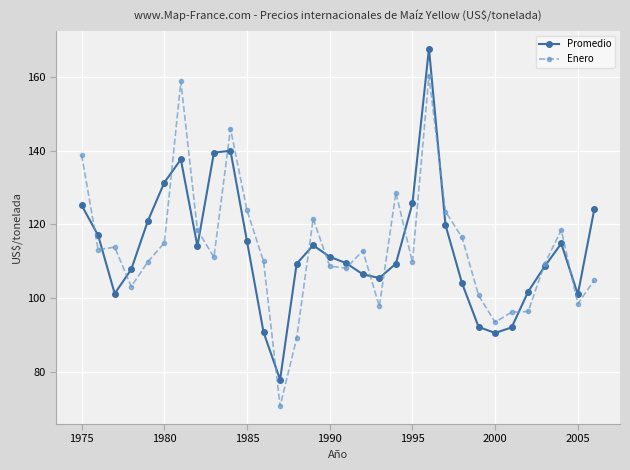

What is the value of the Enero point at the 6th from the left?

114.9